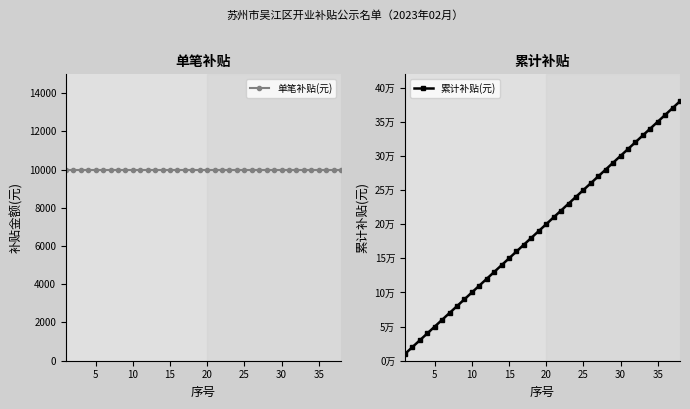

True or false: 单笔补贴(元) and 累计补贴(元) intersect in this chart.

False